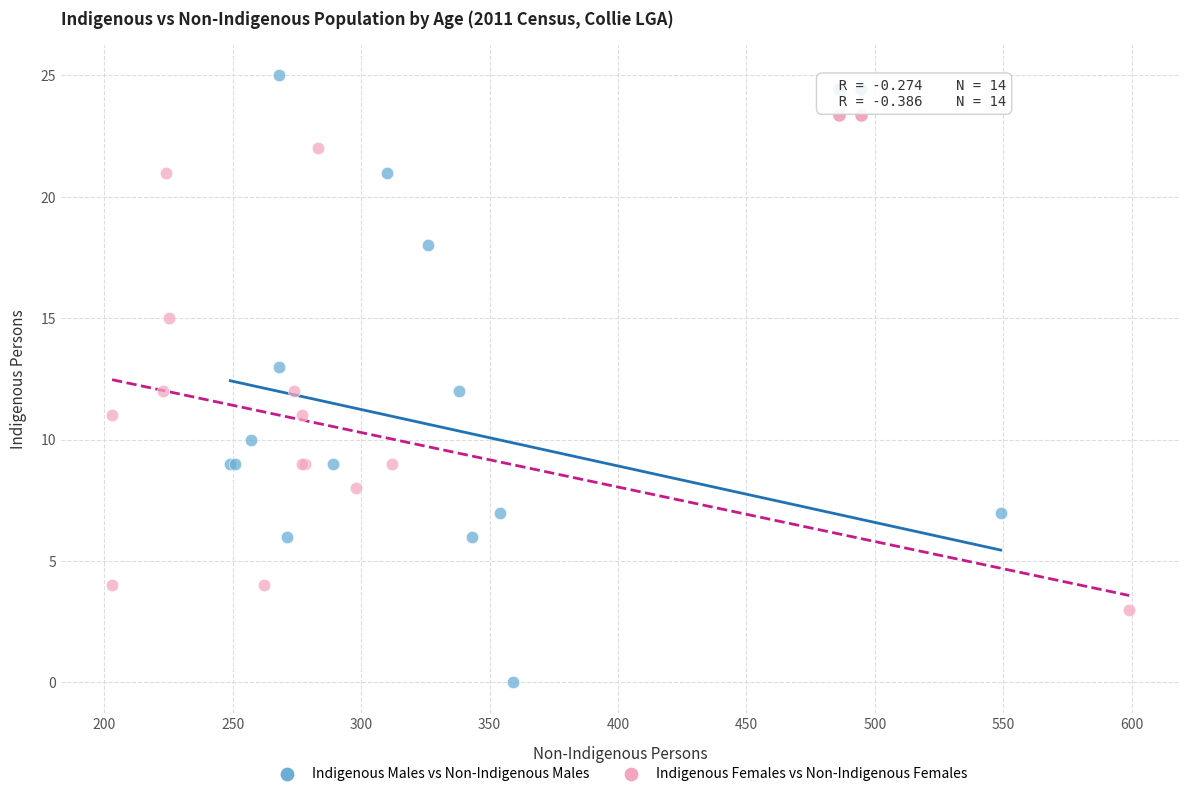

Which series reaches the maximum Y coordinate?

Indigenous Males vs Non-Indigenous Males